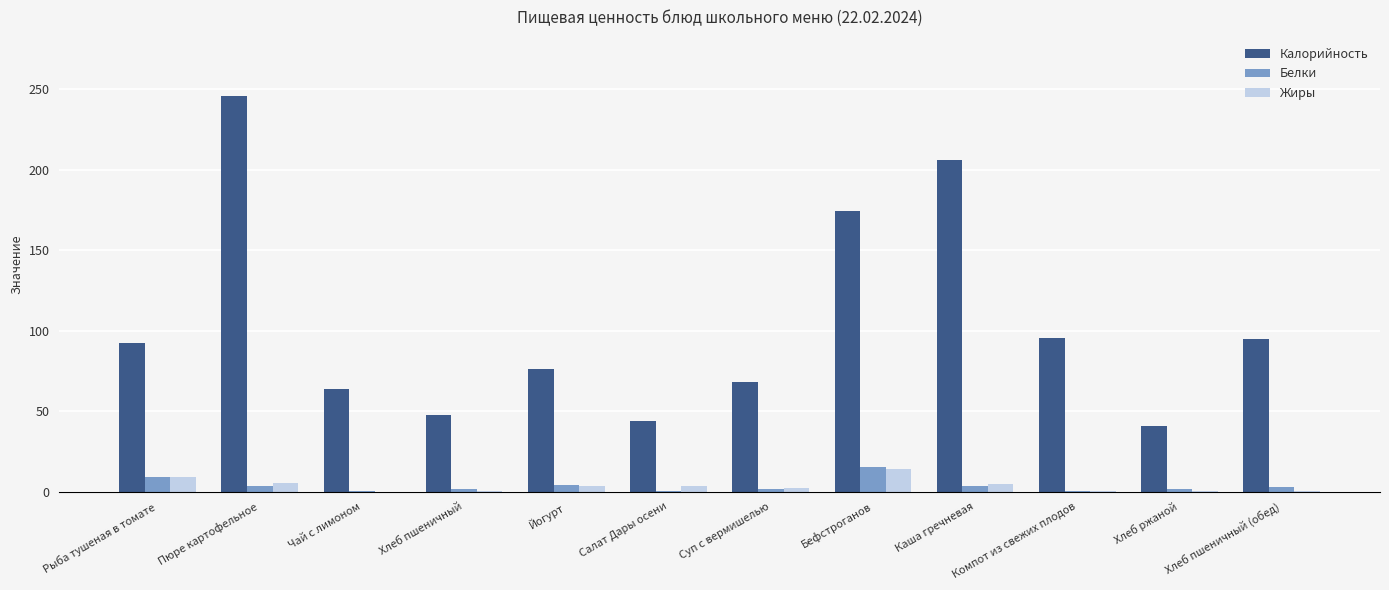

What is the greatest value displayed?

245.7